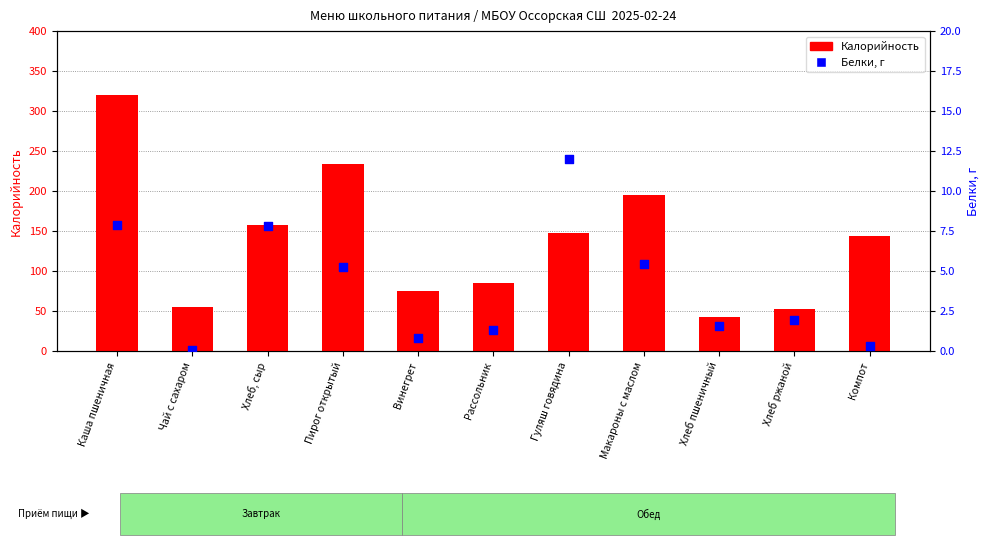

Which series has the largest total across all categories?

Калорийность